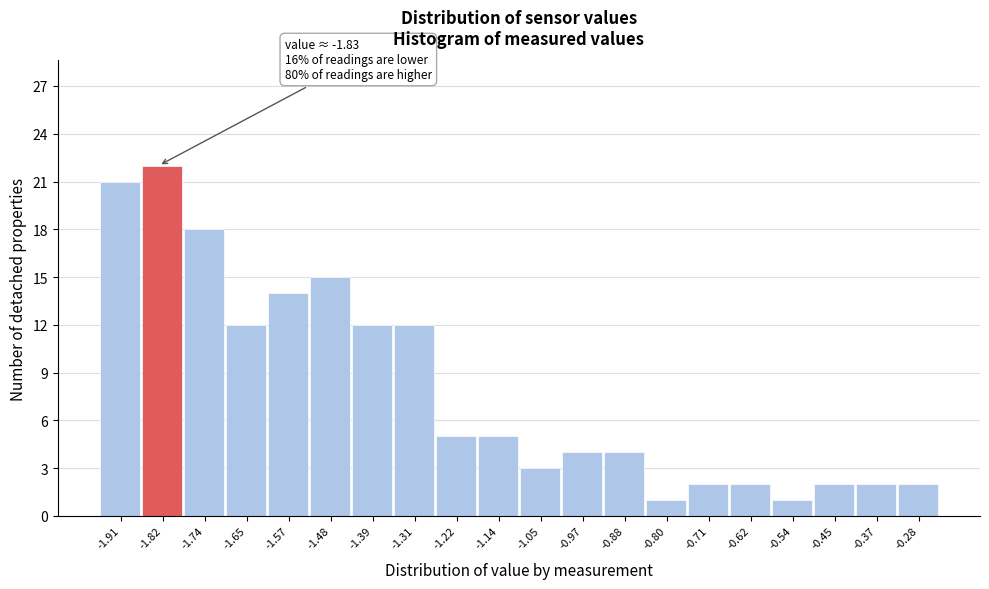

Over which range of the x-axis is the bar tallest?

-1.86 to -1.78